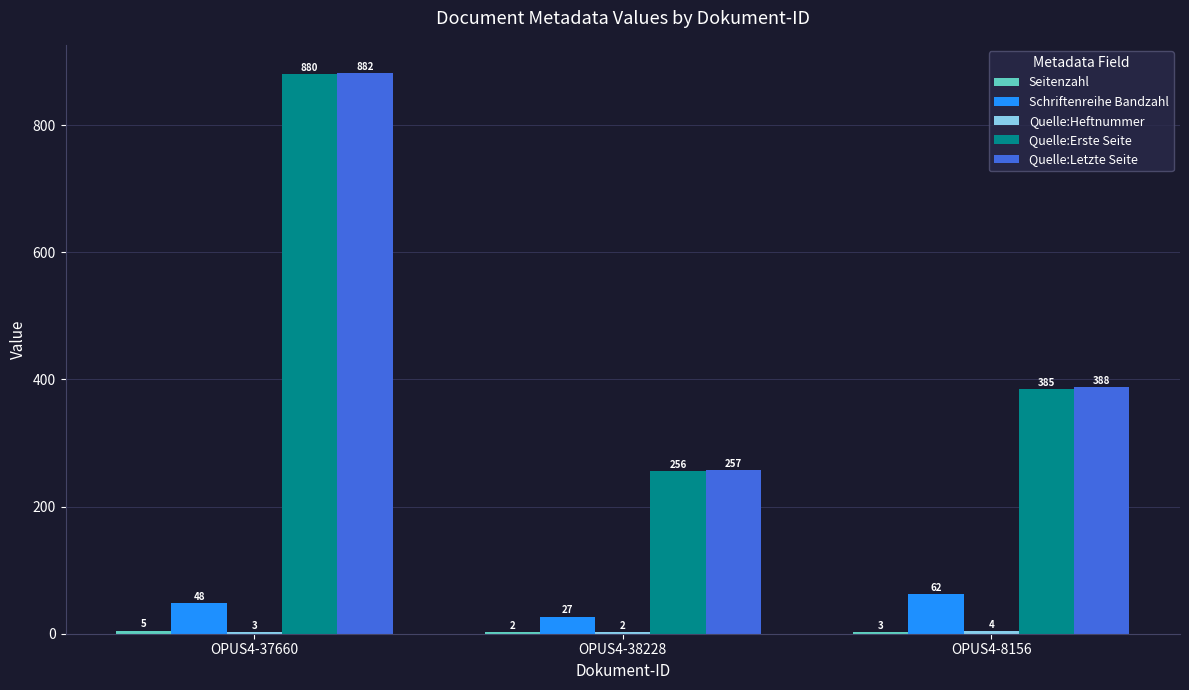

What is the spread (max minus min) of values at OPUS4-8156?

385